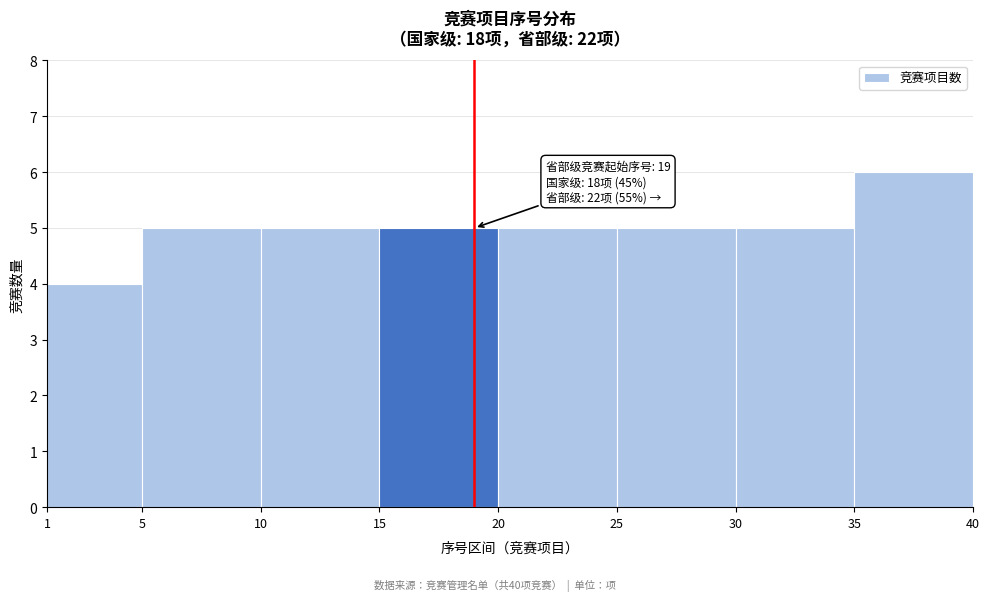

Which range on the x-axis has the tallest bar?

35 to 40